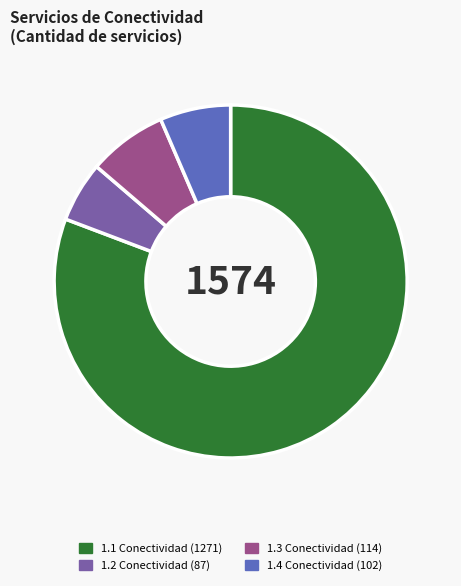

Combined, do 1.3 Conectividad (114) and 1.4 Conectividad (102) account for over 50%?

No